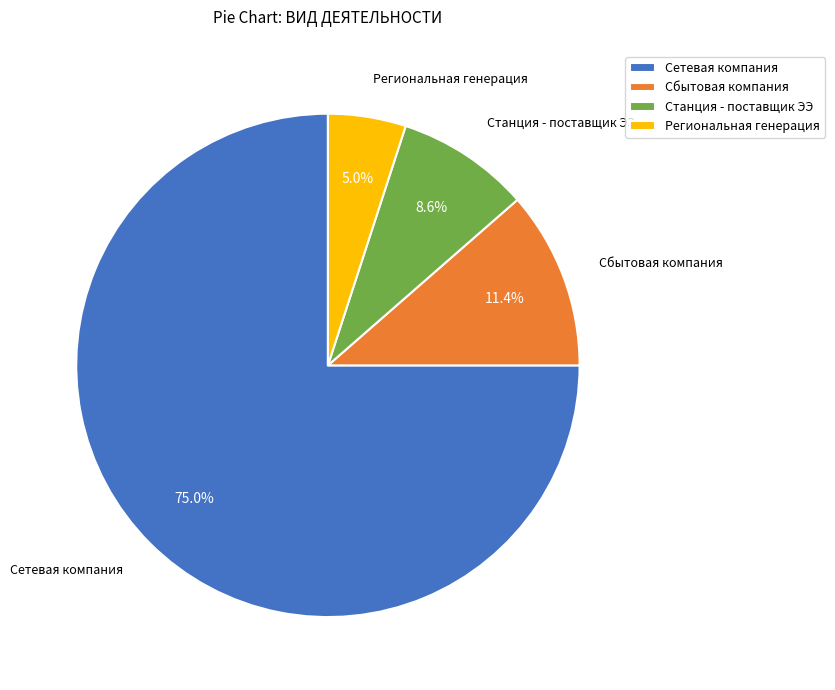

The Сбытовая компания slice represents 20% of the pie. True or false?

False